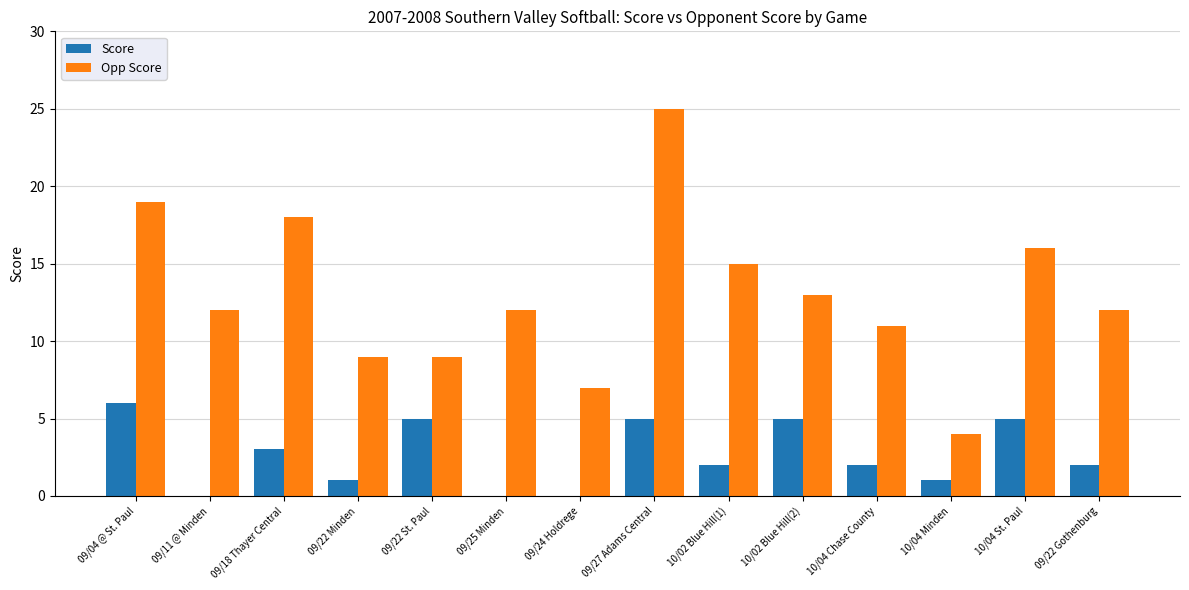

Is the value of Opp Score at 10/04 Minden greater than the value of Score at 10/04 Chase County?

Yes